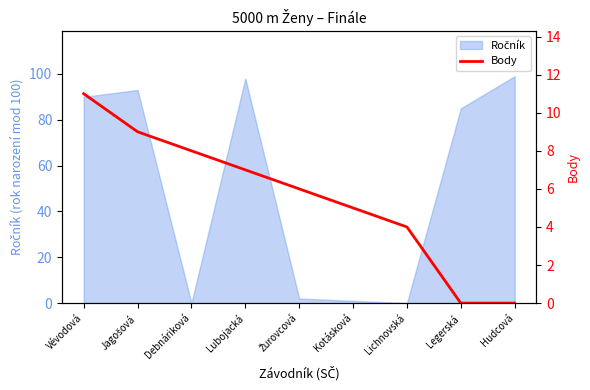

True or false: the data shows 4 at Lichnovská.

True